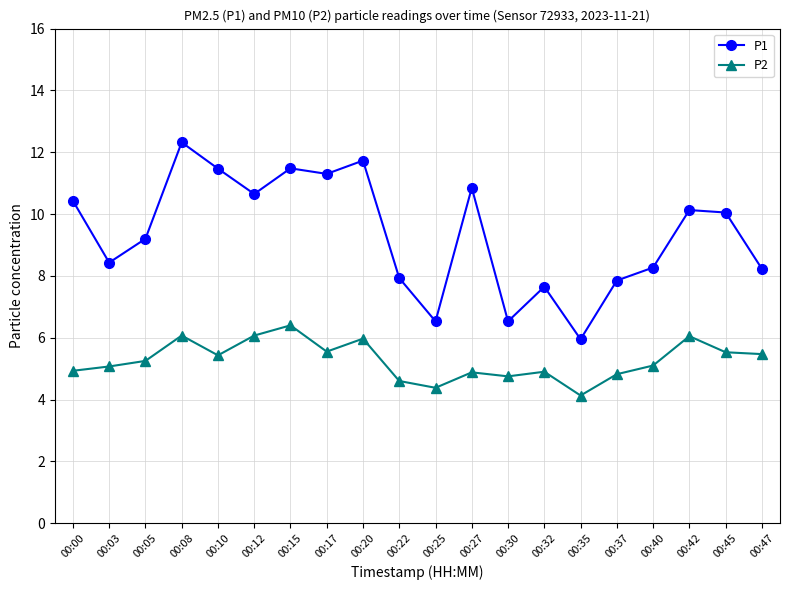

True or false: P1 and P2 intersect in this chart.

False